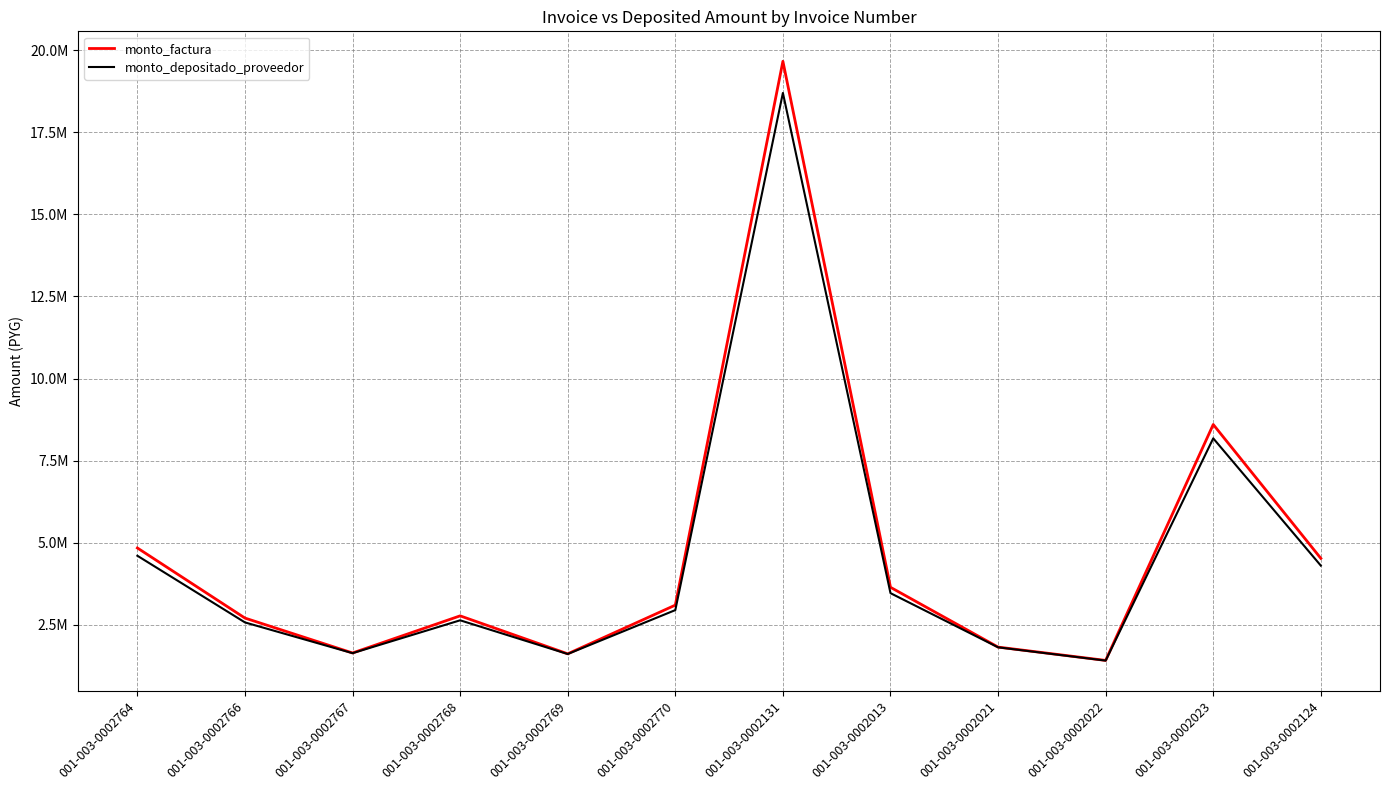

What are all the series names shown in the legend?

monto_factura, monto_depositado_proveedor